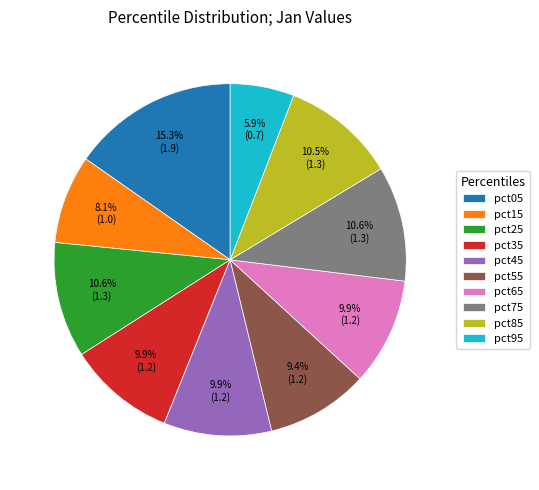

Does any single category account for the majority?

No